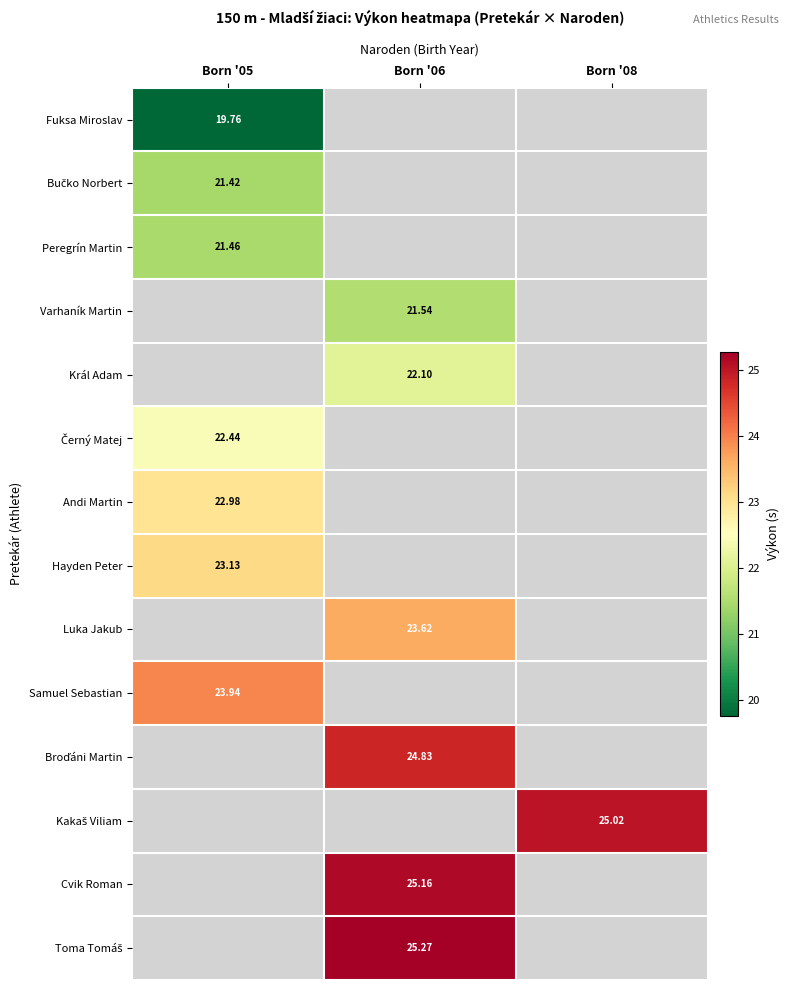

What is the minimum value shown in the chart?

19.8